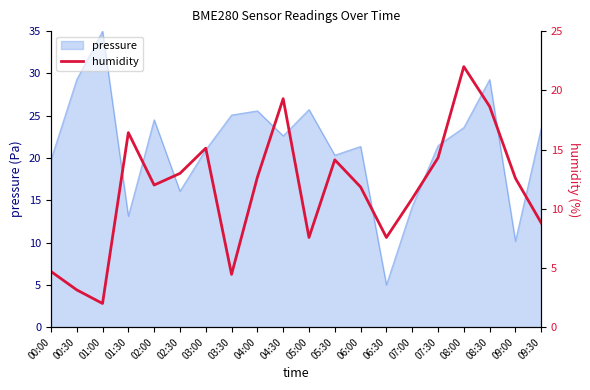

Where is the data nearest to the value 12?

02:00